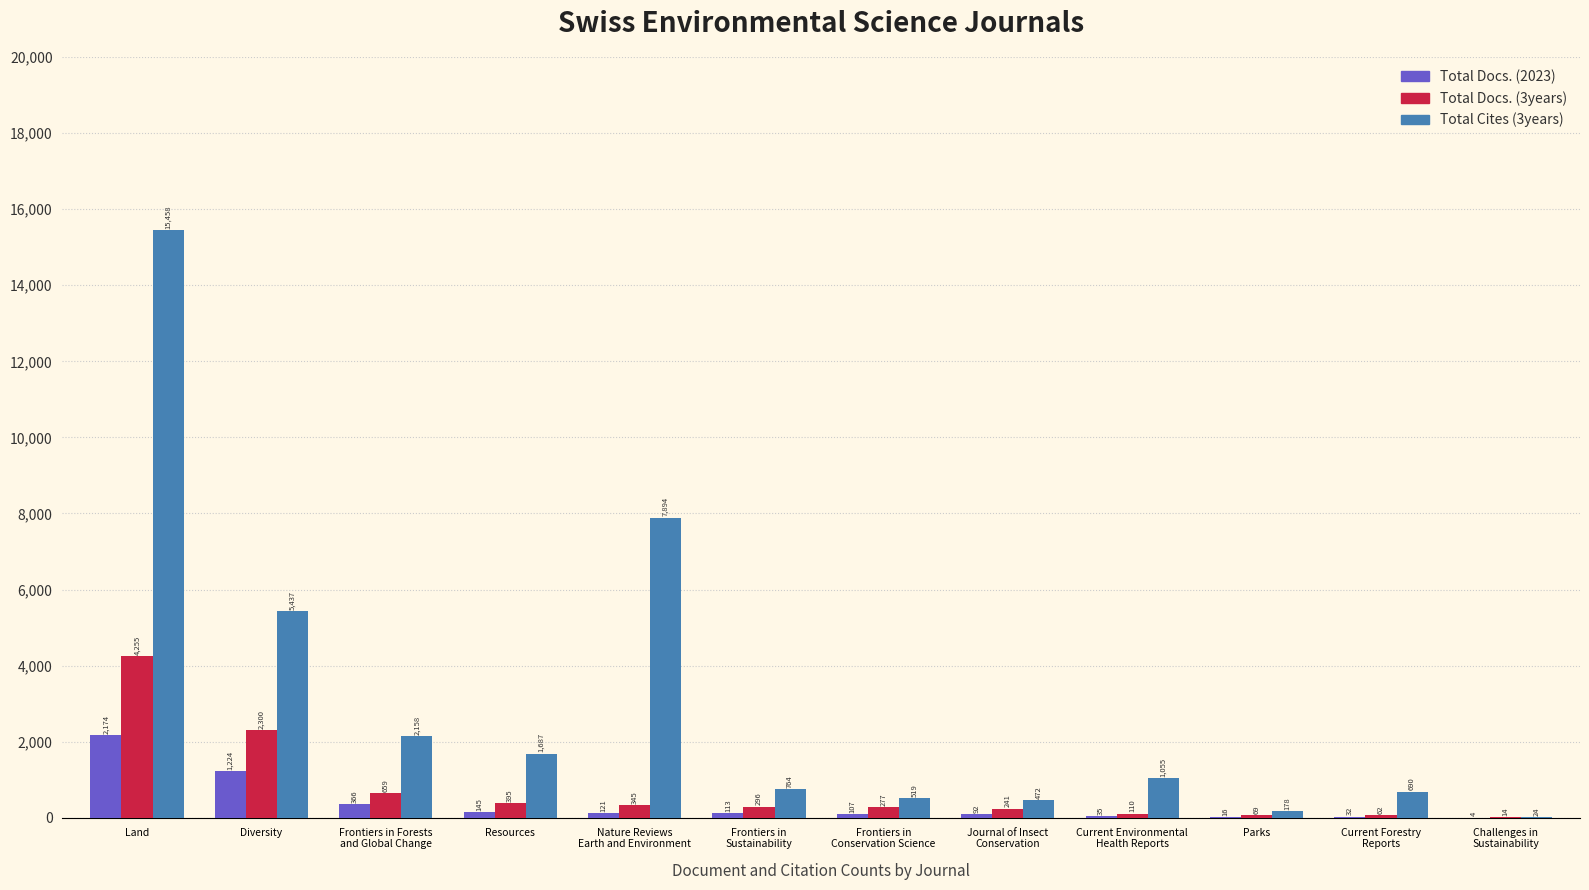

What is the sum of all Total Docs. (3years) values?

9023